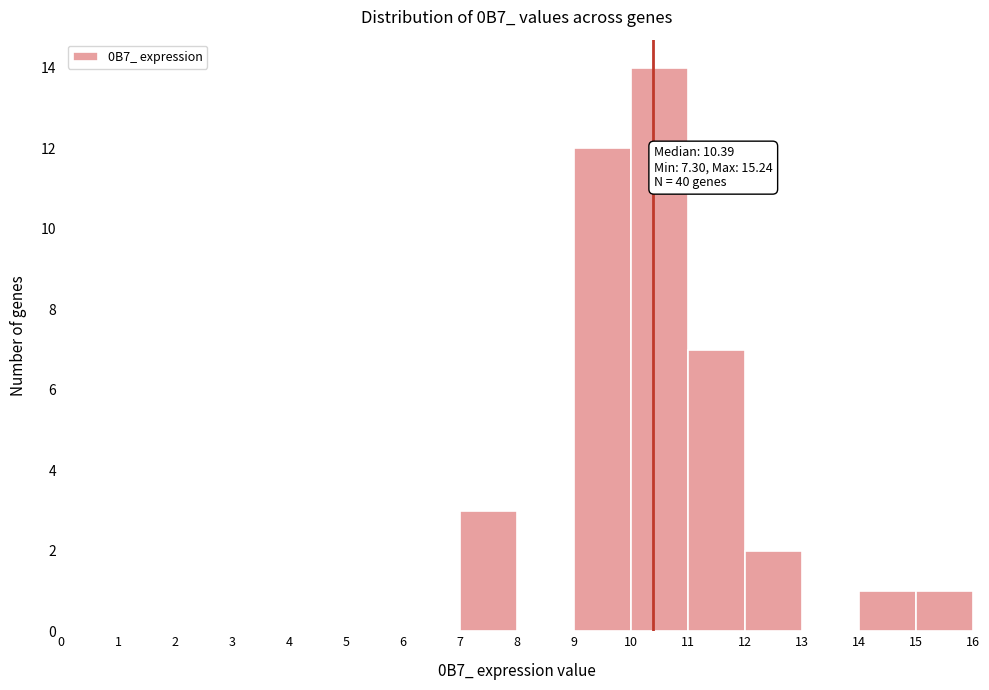

Over which range of the x-axis is the bar tallest?

10 to 11